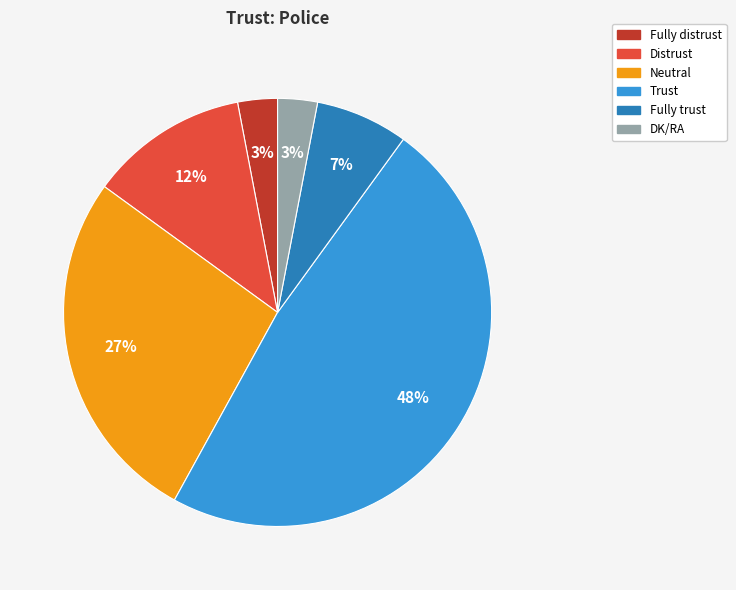

Does Fully distrust represent more than half of the total?

No